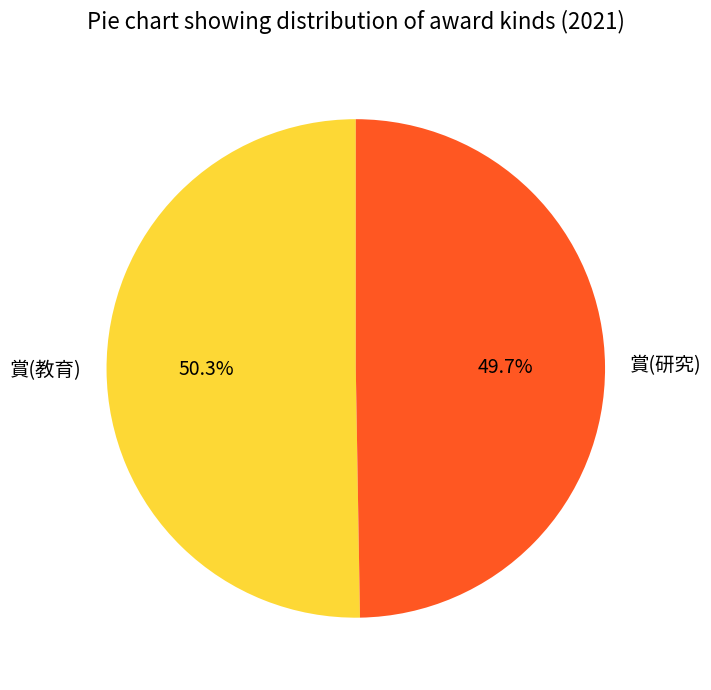

True or false: 賞(研究) accounts for 50% of the total.

True